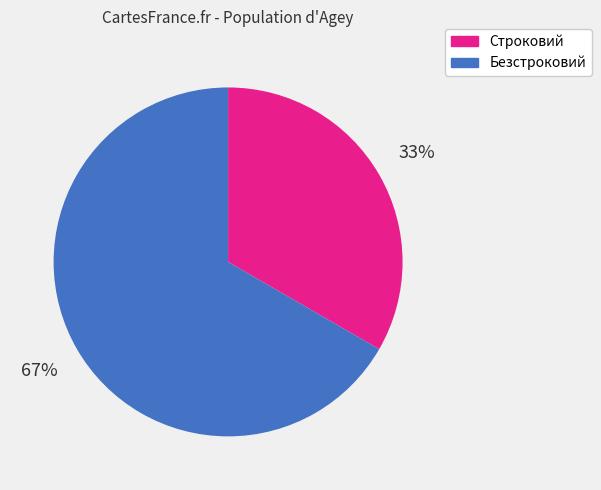

To the nearest percent, what is the combined percentage of Безстроковий and Строковий?

100%